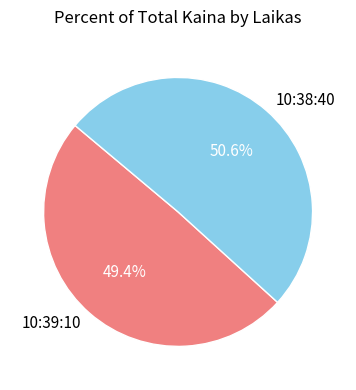

What percentage do 10:39:10 and 10:38:40 together represent?

100.0%